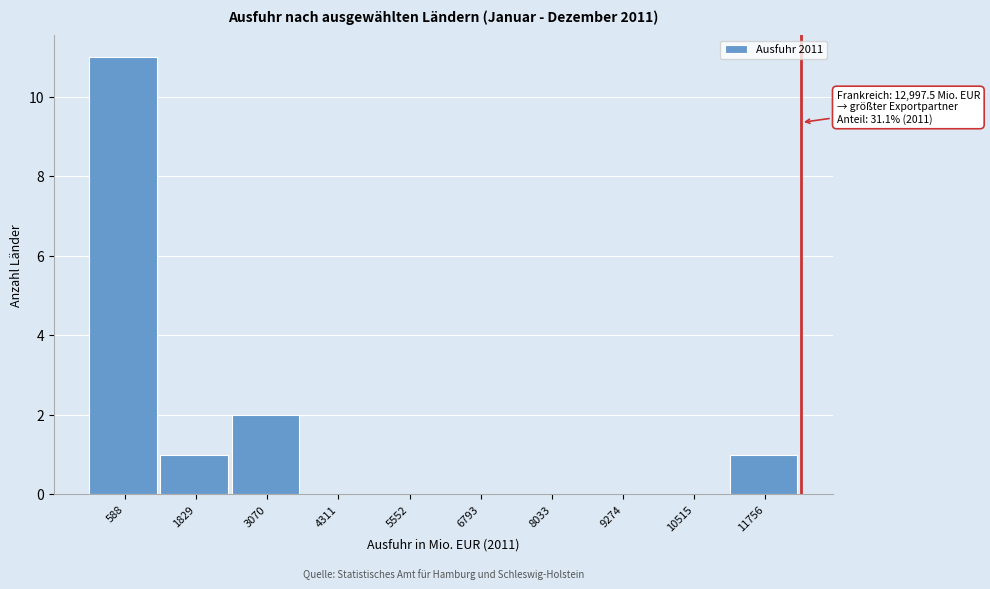

Reading left to right, what are all the values shown in this chart?

588=11	1829=1	3070=2	4311=0	5552=0	6793=0	8033=0	9274=0	10515=0	11756=1